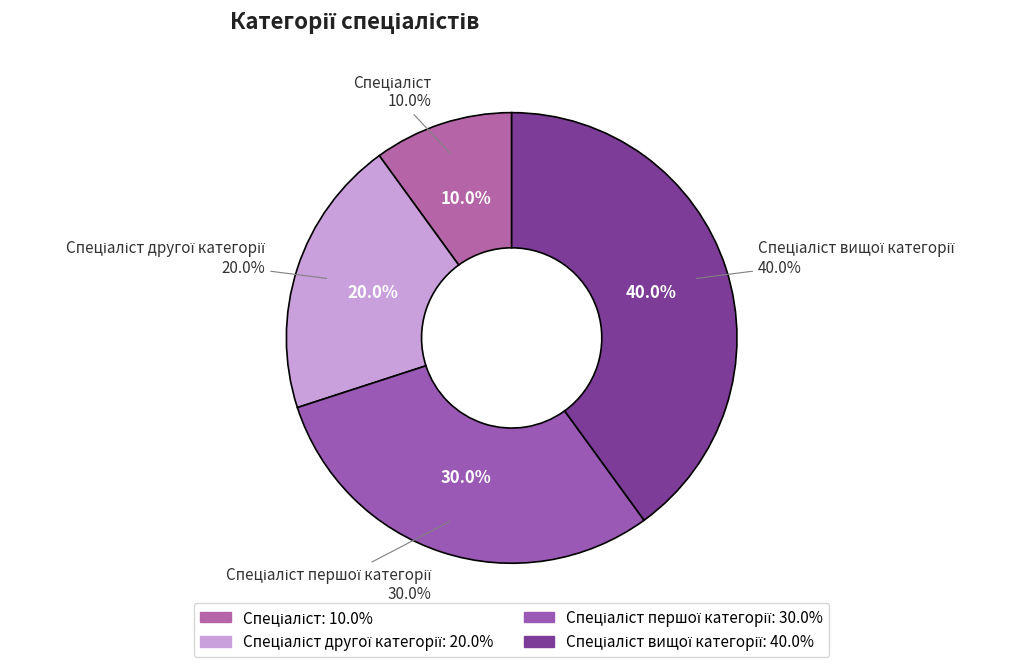

The Спеціаліст slice represents 10% of the pie. True or false?

True